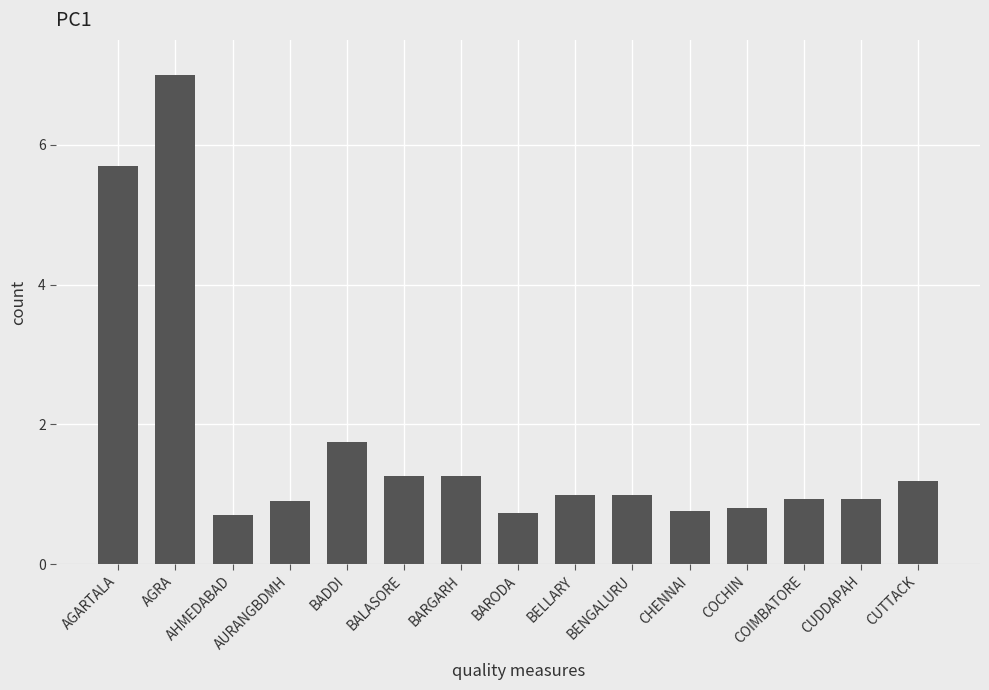

What is the difference between the second highest and second lowest values?

5.0